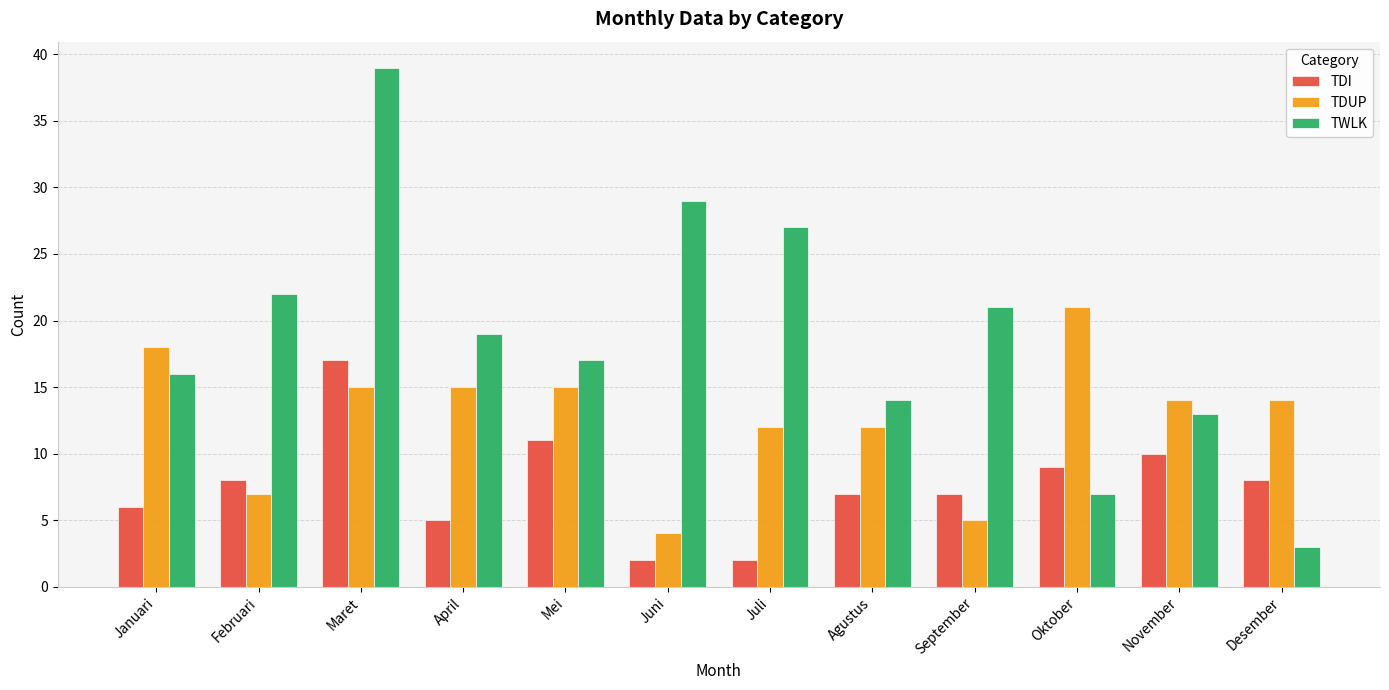

How many bars are there in each group?

3